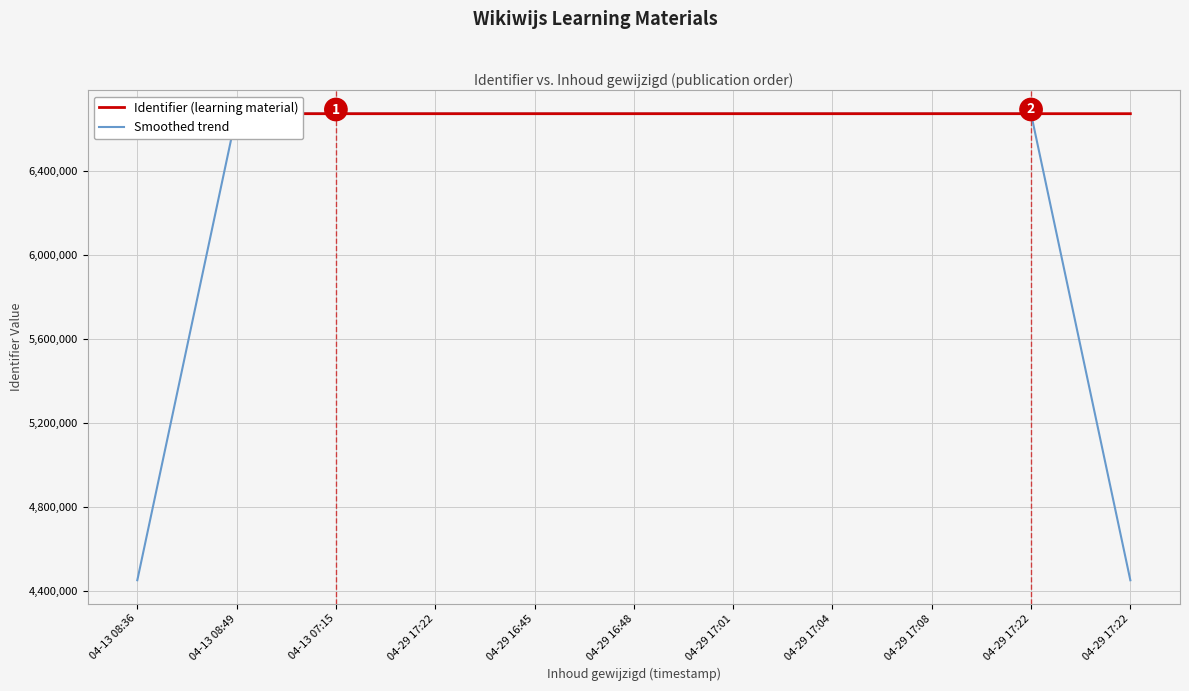

At which label is Identifier (learning material) closest to 6673625?

04-29 17:22